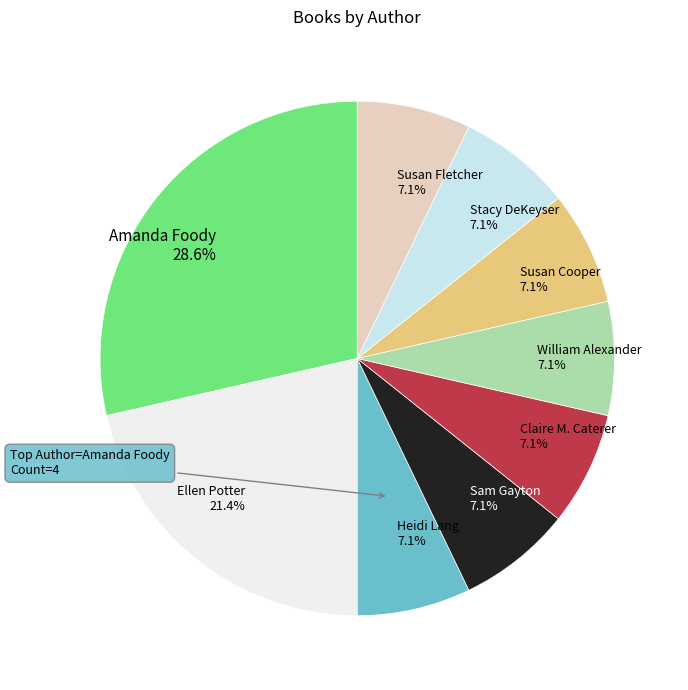

What percentage is the Ellen Potter slice, to the nearest percent?

21%